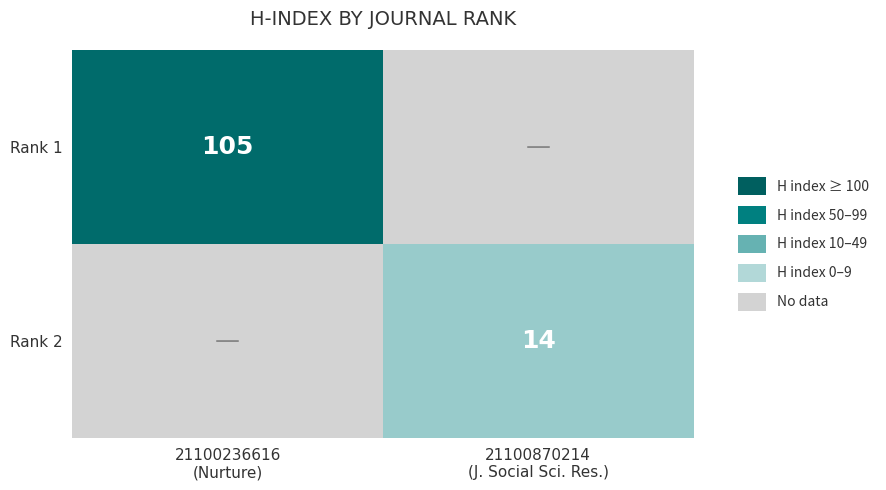

How many values in Rank 2 are above zero?

1